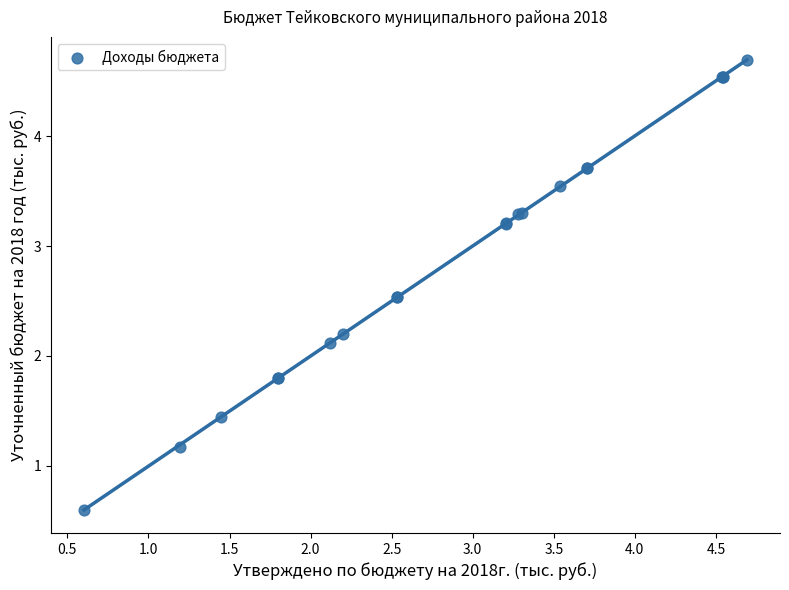

What Y value in the scatter plot is closest to 2?

2.1